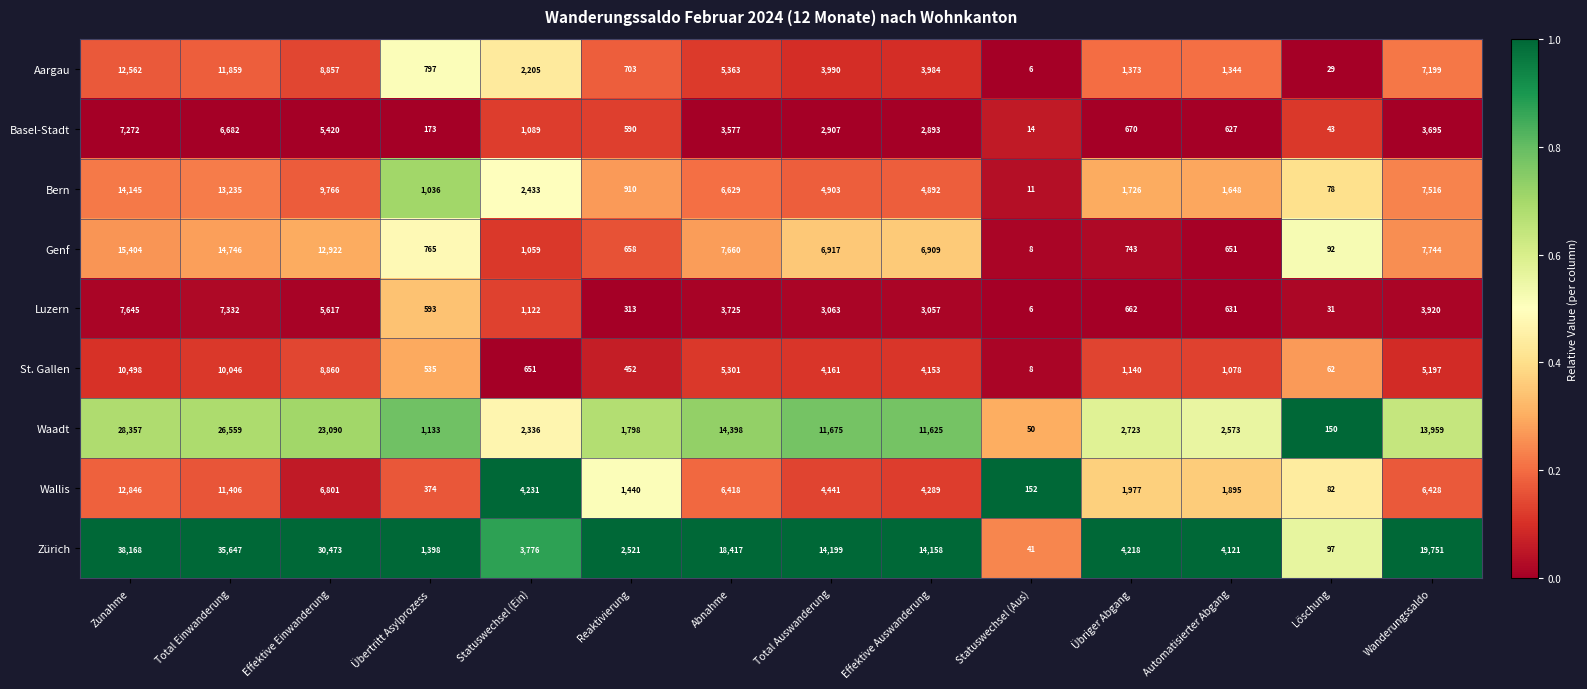

The St. Gallen series shows 535 at Übertritt Asylprozess. True or false?

True